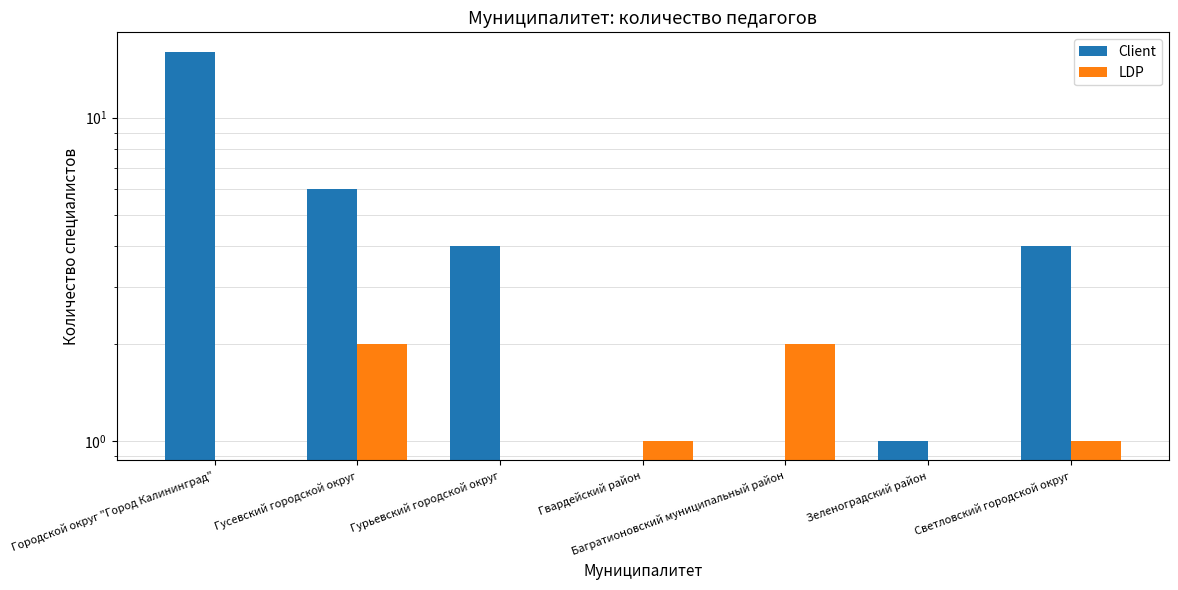

The value of Client at Гвардейский район is 10. True or false?

False